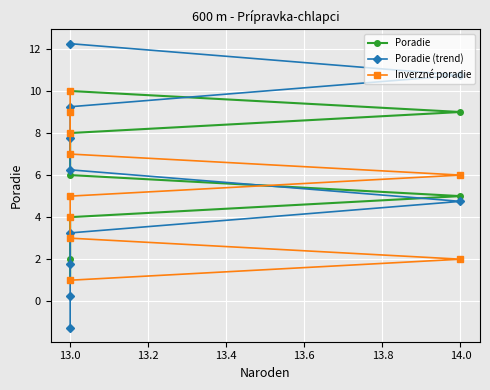

What is the highest value of the Inverzné poradie series?

10.0